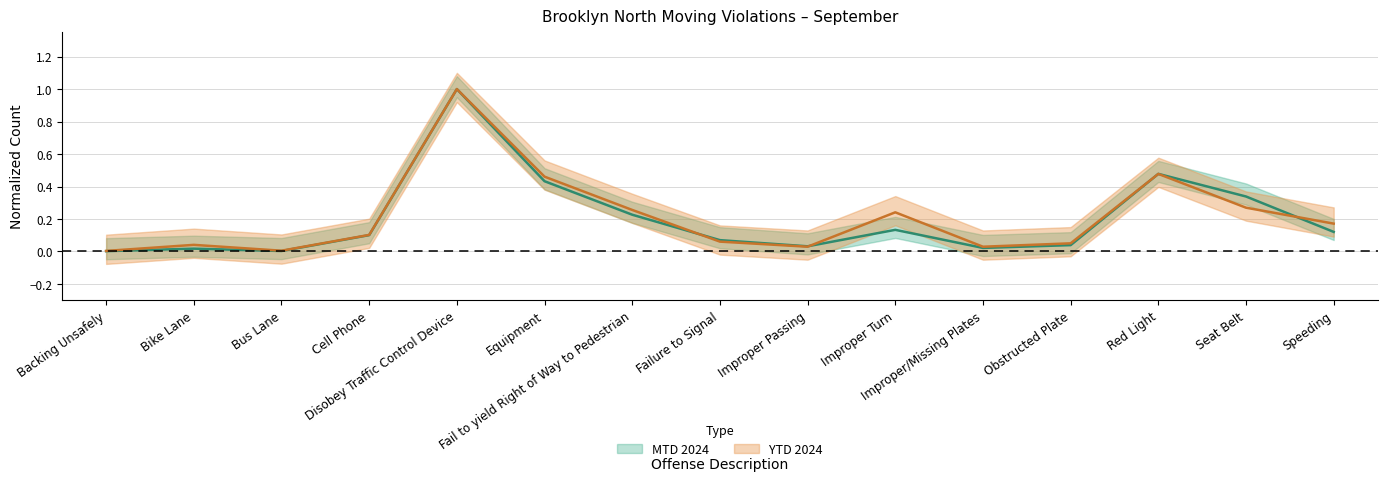

Which series has the widest spread of values?

MTD 2024